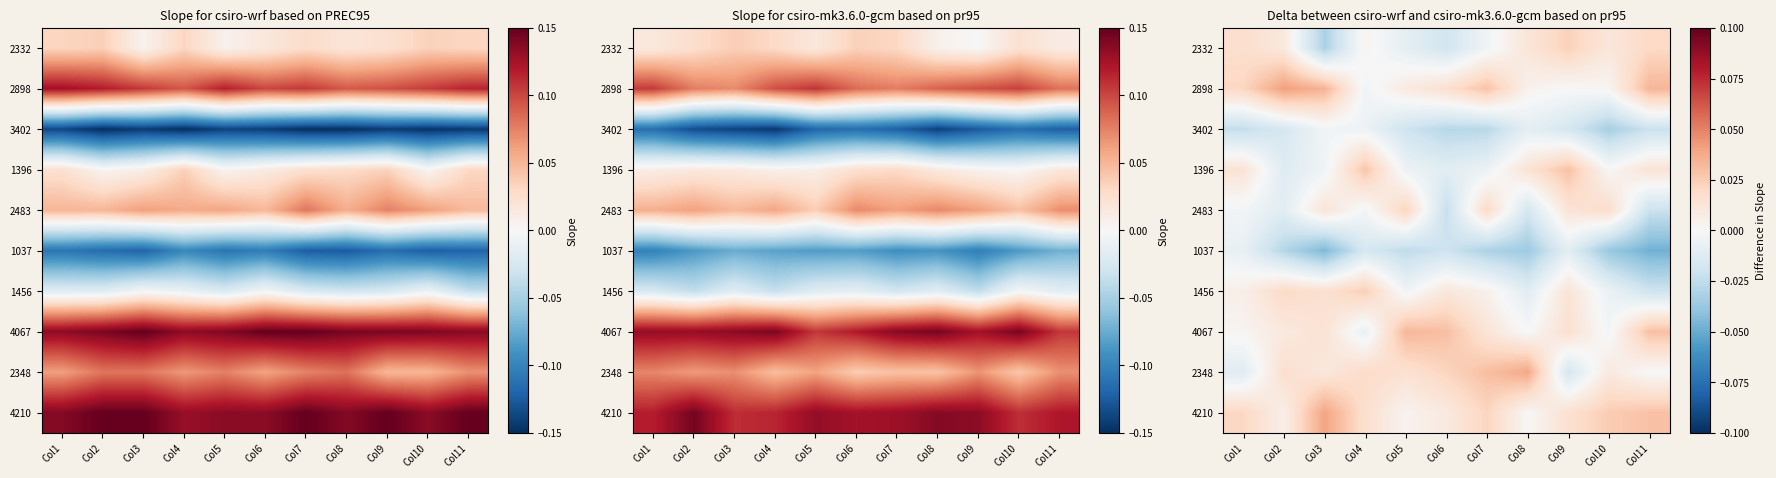

The value of 1396 at Col1 is 0.0. True or false?

False